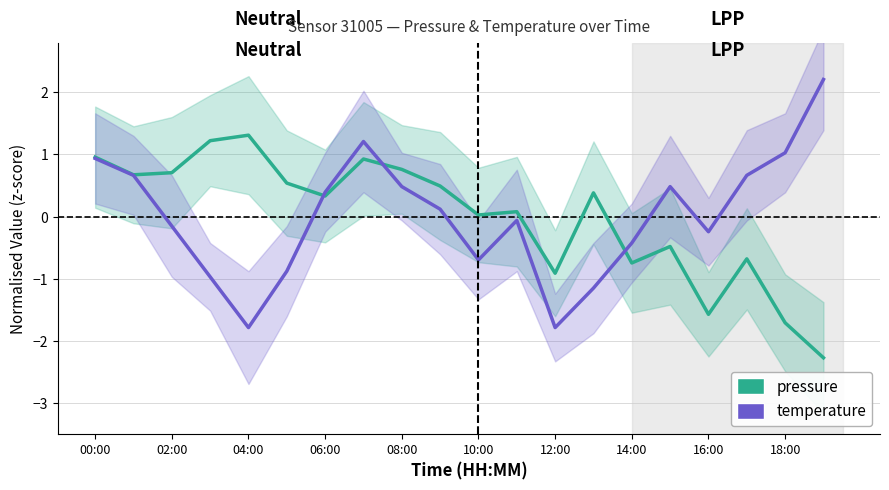

Reading left to right, list all the values displayed in this chart.

pressure: 1.0	0.7	0.7	1.2	1.3	0.5	0.3	0.9	0.8	0.5	0.0	0.1	-0.9	0.4	-0.7	-0.5	-1.6	-0.7	-1.7	-2.3
temperature: 0.9	0.7	-0.2	-1.0	-1.8	-0.9	0.4	1.2	0.5	0.1	-0.7	-0.1	-1.8	-1.2	-0.4	0.5	-0.2	0.7	1.0	2.2